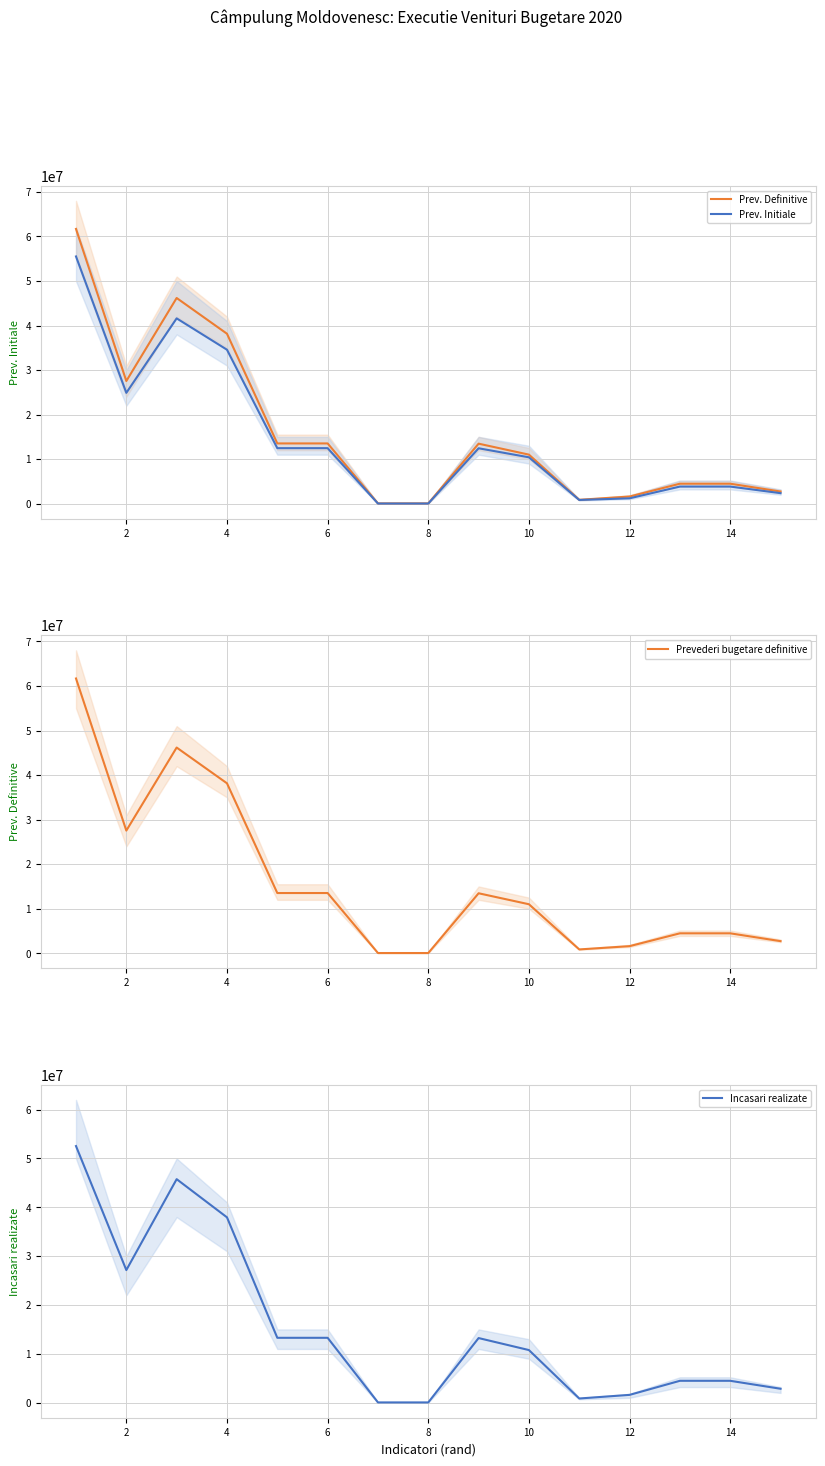

What is the highest value of the Prev. Initiale series?

55517579